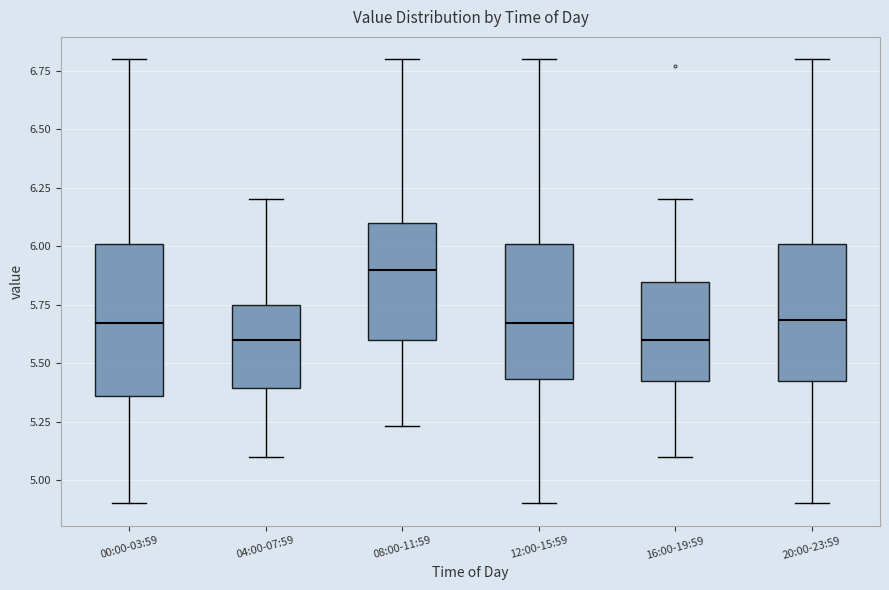

Reading left to right, read every box against the y-axis: the position of its median line, the range the box covers, and the ends of its whiskers. The values are not printed on the chart, so give them approximately, as read against the axis.

00:00-03:59: median 5.65, box 5.35 to 6.00, whiskers 4.90 to 6.80
04:00-07:59: median 5.60, box 5.40 to 5.75, whiskers 5.10 to 6.20
08:00-11:59: median 5.90, box 5.60 to 6.10, whiskers 5.25 to 6.80
12:00-15:59: median 5.65, box 5.45 to 6.00, whiskers 4.90 to 6.80
16:00-19:59: median 5.60, box 5.40 to 5.85, whiskers 5.10 to 6.20
20:00-23:59: median 5.70, box 5.40 to 6.00, whiskers 4.90 to 6.80